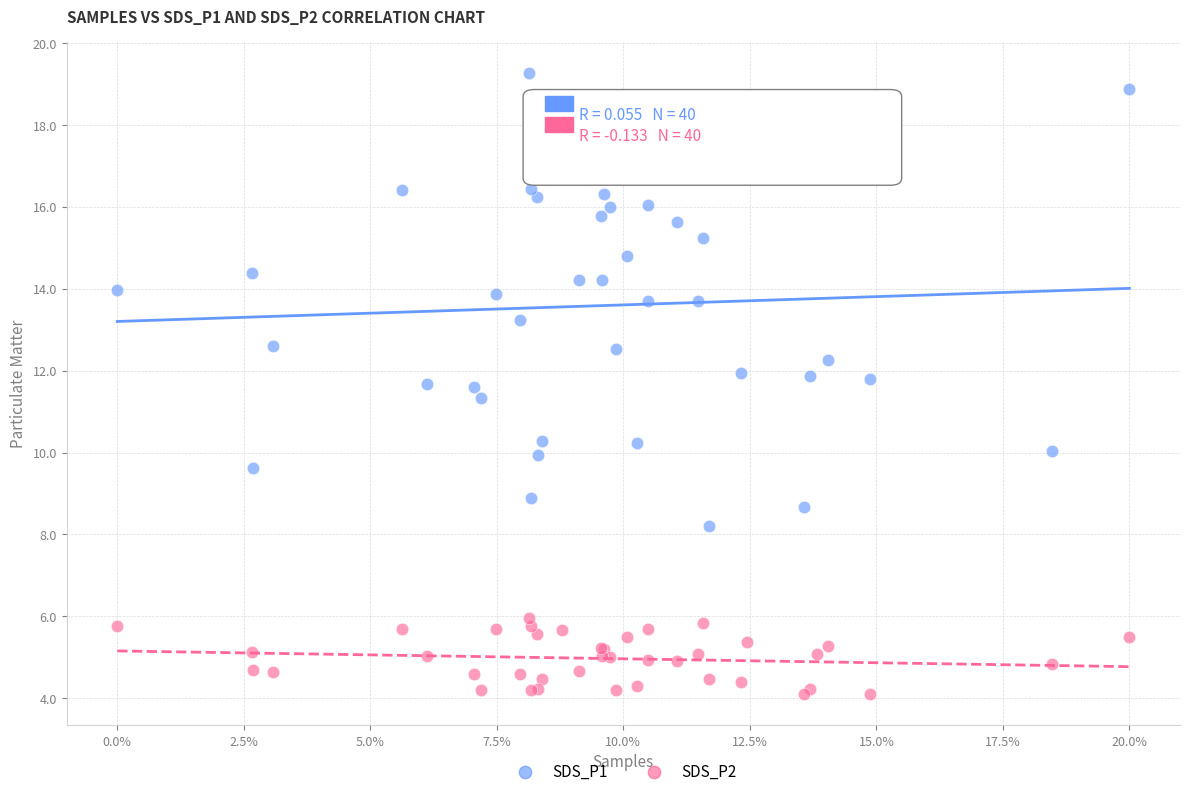

Which series has the largest Y range (max minus min)?

SDS_P1